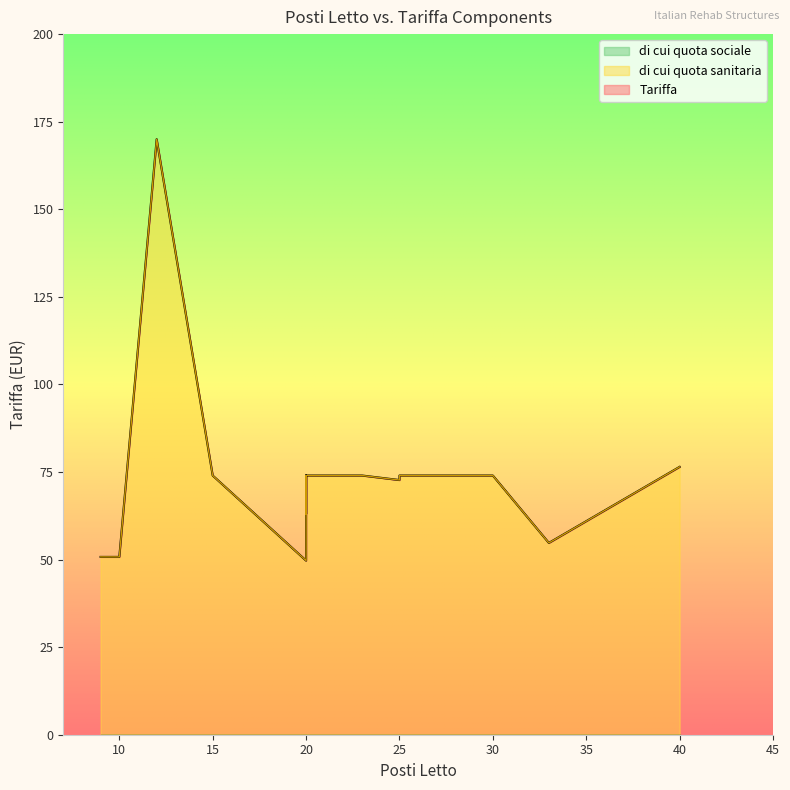

At how many categories does at least one series exceed 145?

1